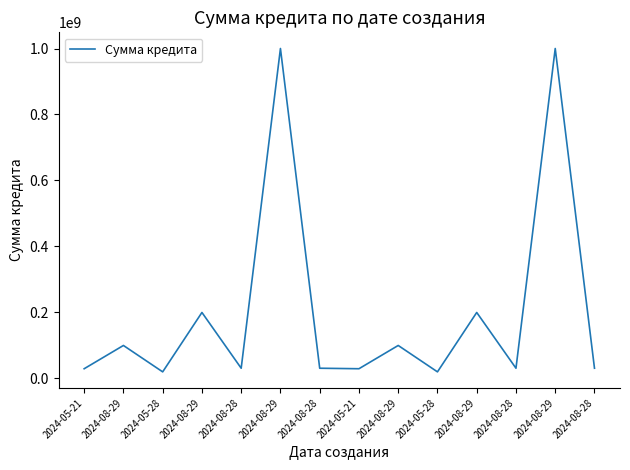

How many lines are shown in the chart?

1